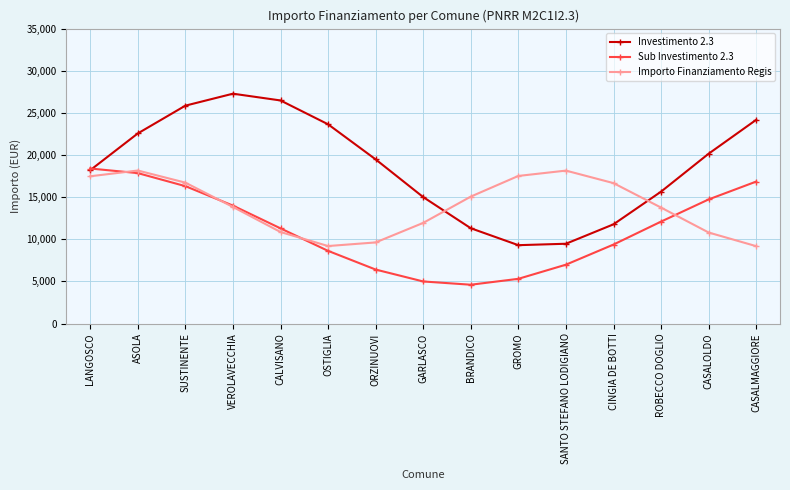

Rank the series by their average value, from lowest to highest.

Sub Investimento 2.3, Importo Finanziamento Regis, Investimento 2.3